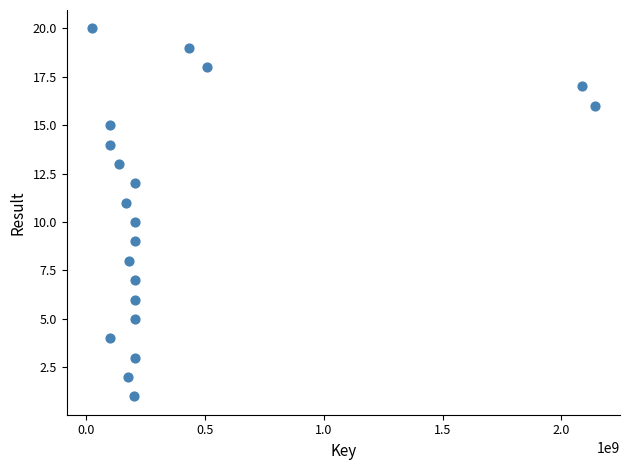

What is the range of Y values (max minus min)?

19